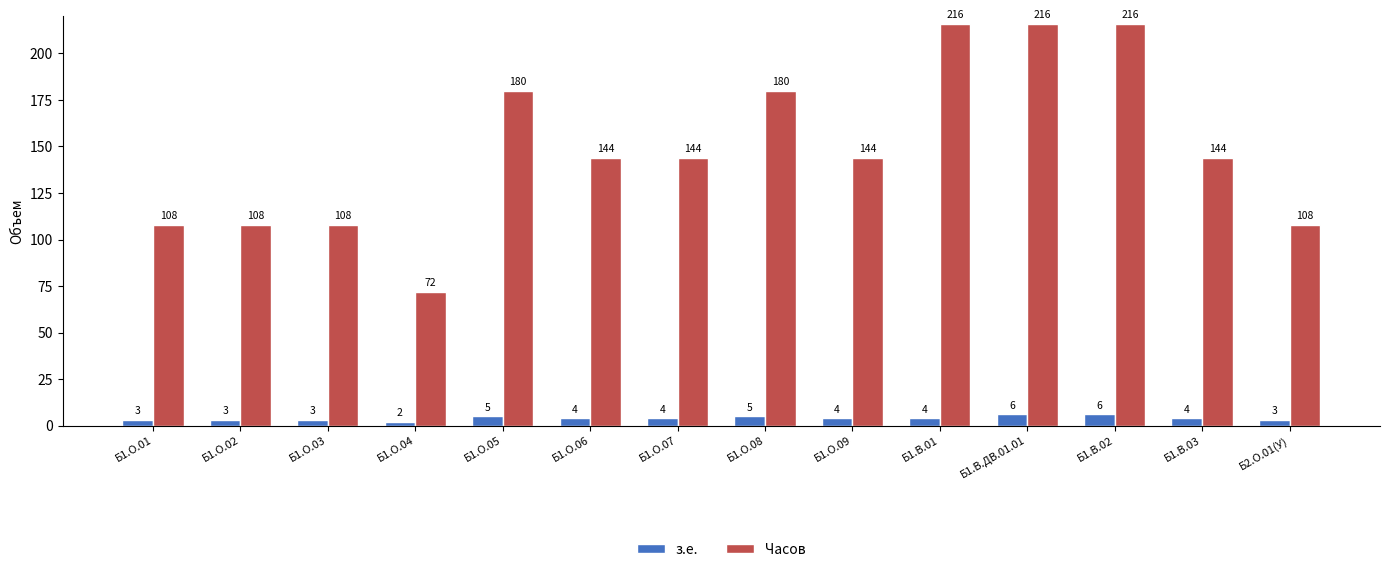

At how many categories does at least one series exceed 177?

5